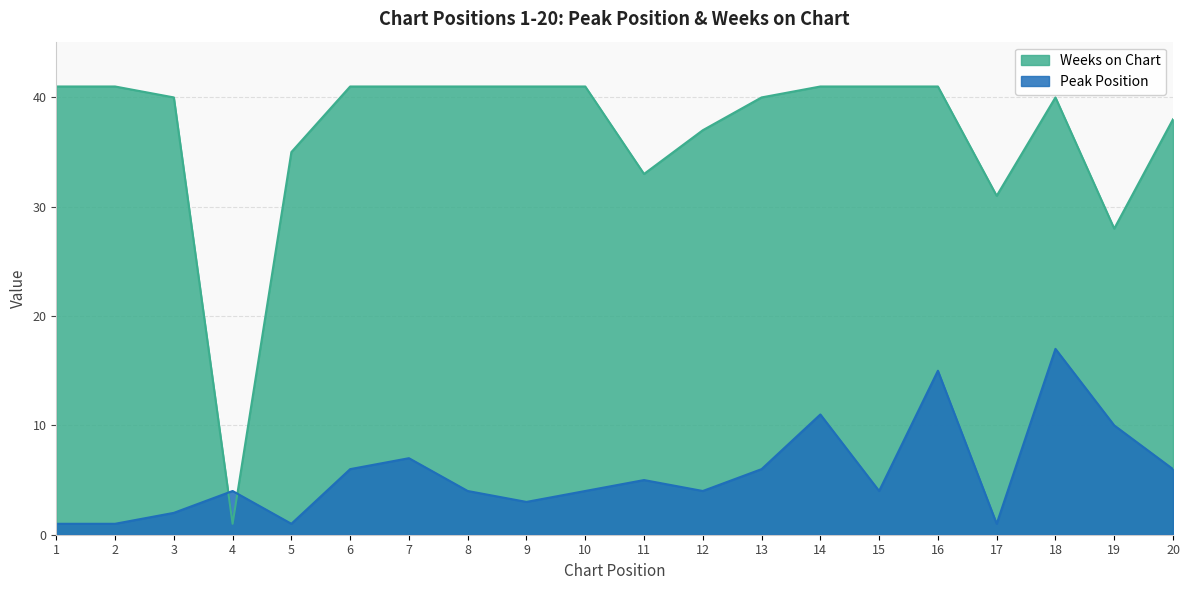

Reading left to right, list all the values displayed in this chart.

Peak Position: 1=1	2=1	3=2	4=4	5=1	6=6	7=7	8=4	9=3	10=4	11=5	12=4	13=6	14=11	15=4	16=15	17=1	18=17	19=10	20=6
Weeks on Chart: 1=41	2=41	3=40	4=1	5=35	6=41	7=41	8=41	9=41	10=41	11=33	12=37	13=40	14=41	15=41	16=41	17=31	18=40	19=28	20=38